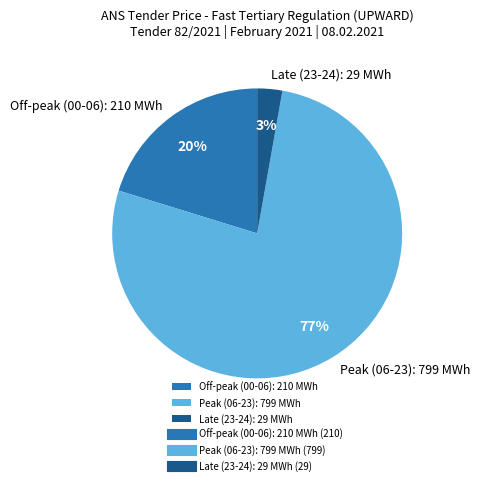

Is the sum of Off-peak (00-06): 210 MWh and Late (23-24): 29 MWh greater than half?

No